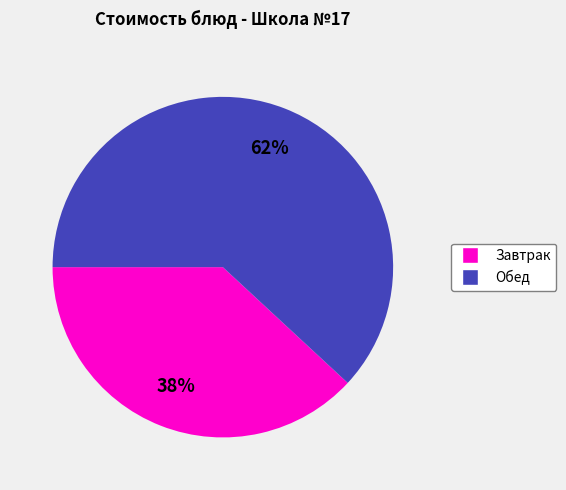

To the nearest percent, what is the average slice percentage?

50%